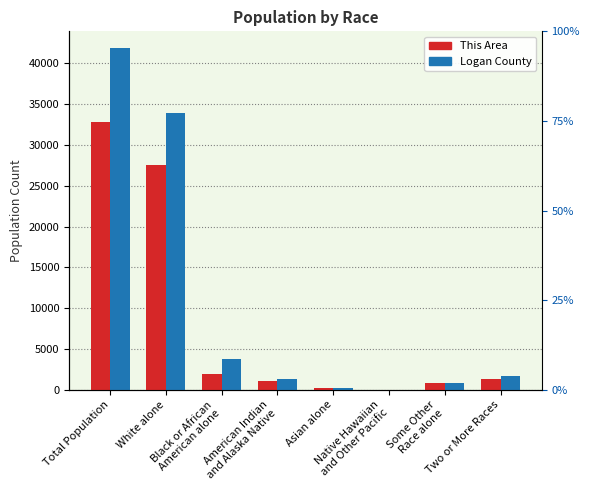

Are the bars grouped side by side (vs. stacked)?

Yes